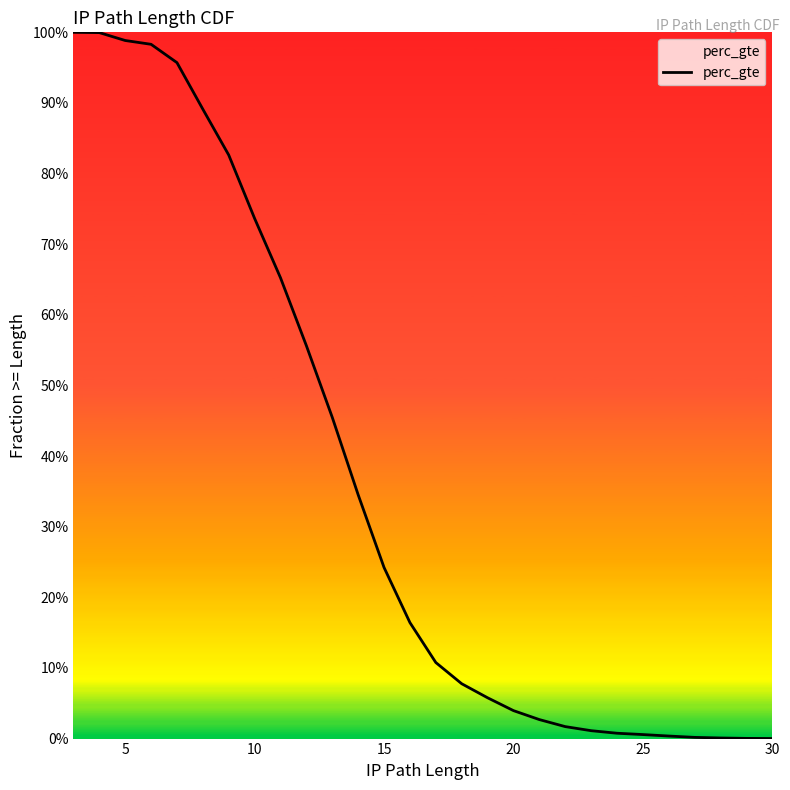

How many lines are shown in the chart?

1